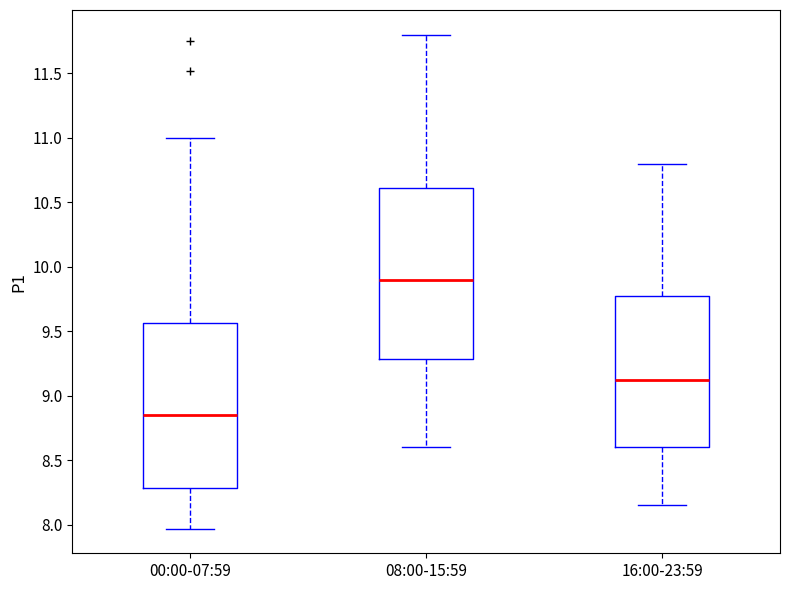

Reading left to right, transcribe this box plot: for each box, give where its median line is, the range the box spans, and where its two whiskers end, as read against the y-axis. The values are not printed on the chart, so give them approximately, as read against the axis.

00:00-07:59: median 8.85, box 8.30 to 9.55, whiskers 7.95 to 11.00
08:00-15:59: median 9.90, box 9.30 to 10.60, whiskers 8.60 to 11.80
16:00-23:59: median 9.15, box 8.60 to 9.80, whiskers 8.15 to 10.80